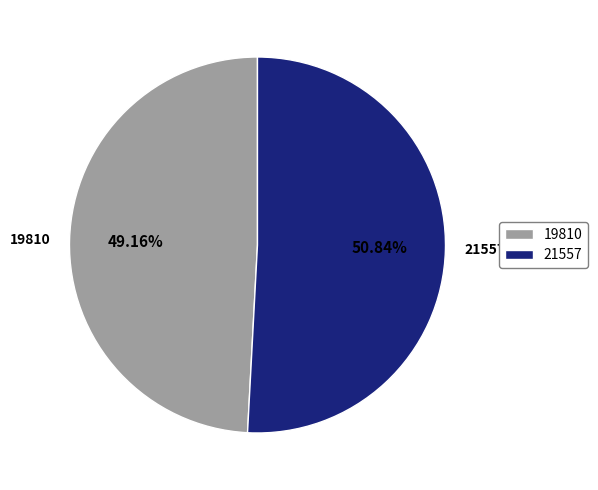

Which category has the biggest portion of the pie?

21557